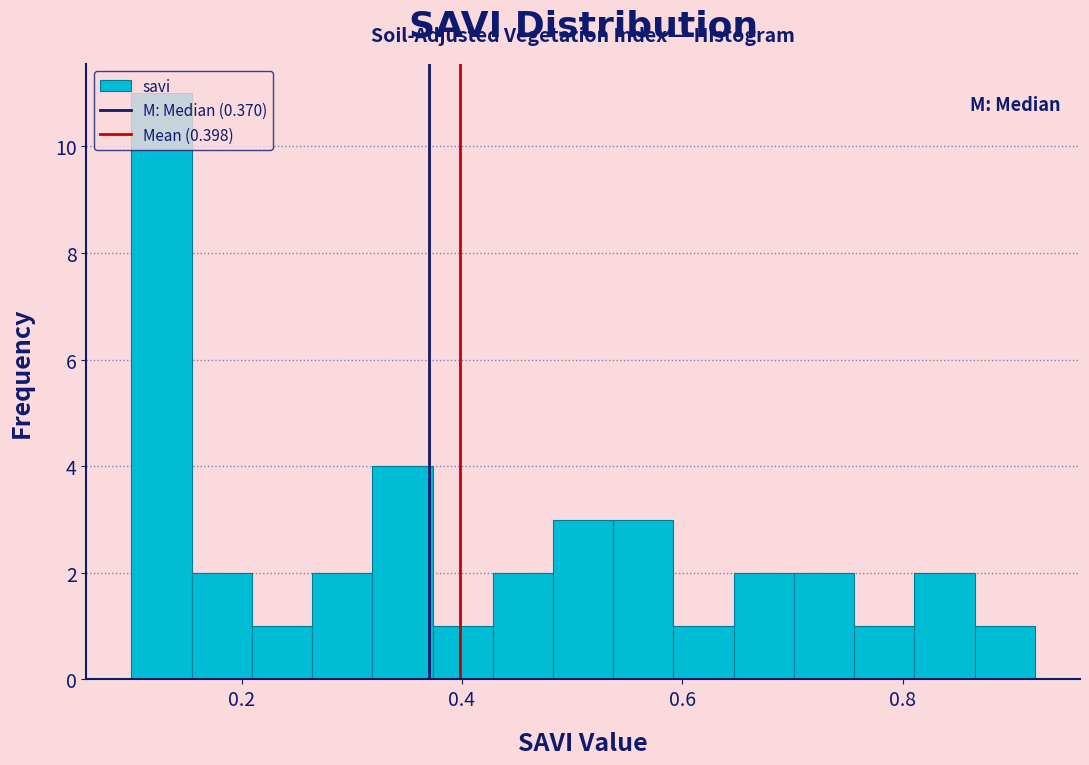

Around what value on the x-axis is the tallest bar? Give the approximate position of its centre, as read against the axis.

0.12